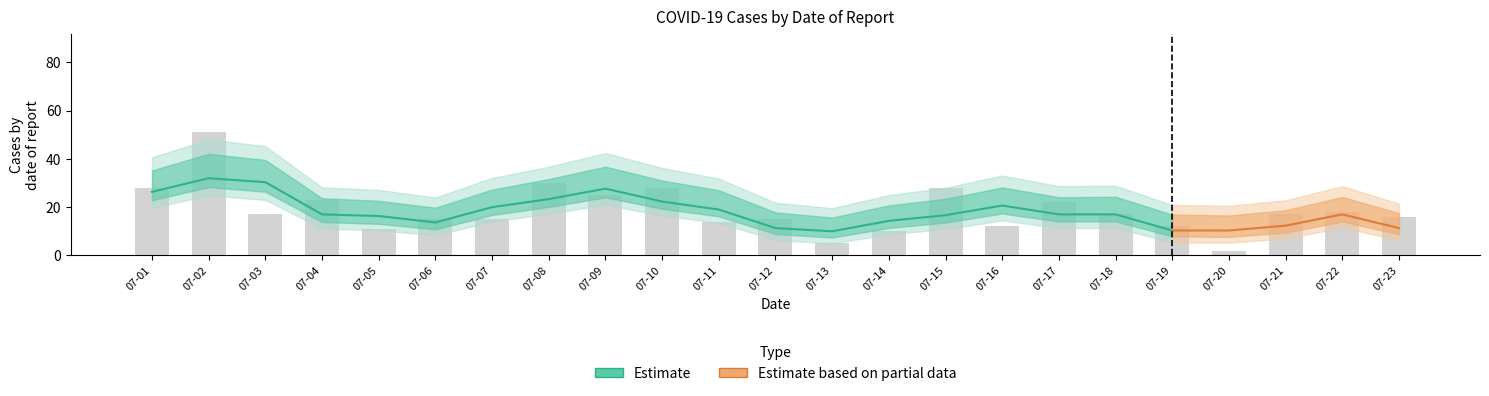

Does the chart contain stacked bars?

No